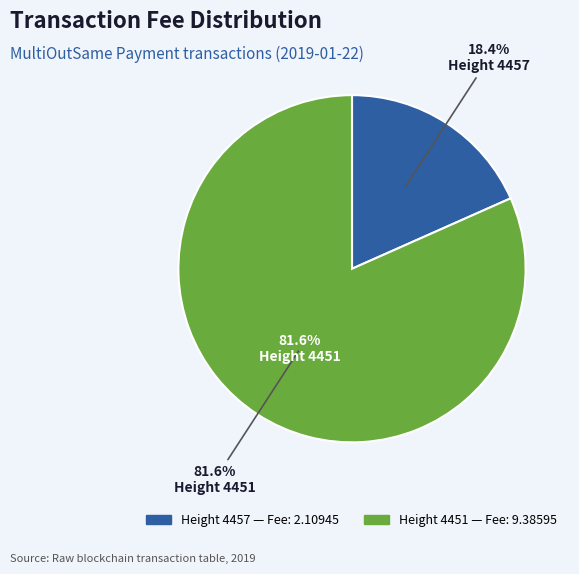

Between Height 4451 and Height 4457, which is larger?

Height 4451